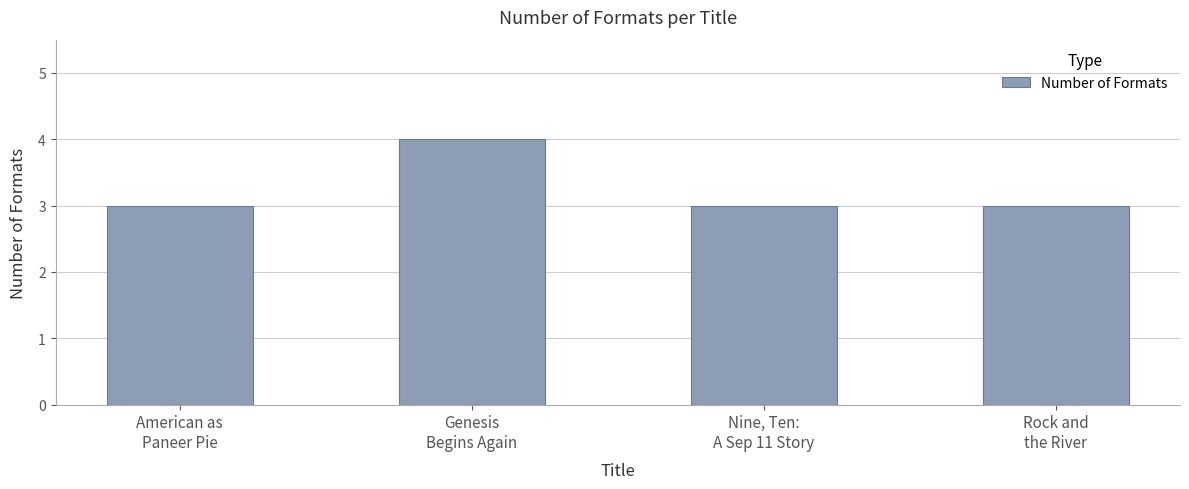

The value at Rock and
the River is 5. True or false?

False